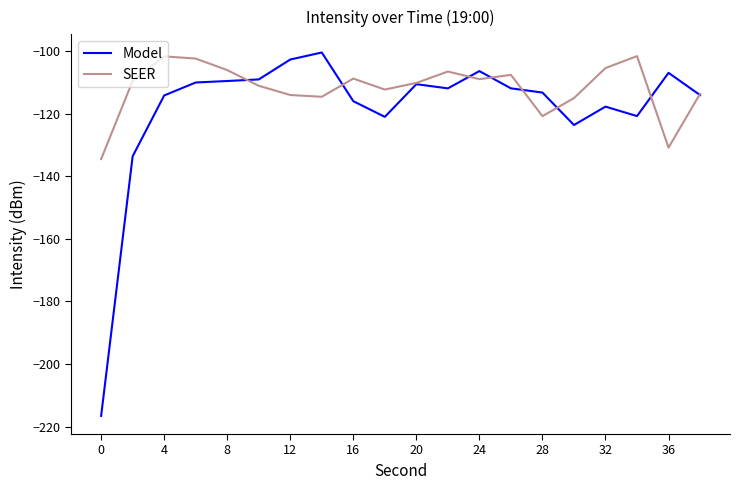

What is the average value of the Model series?

-118.5